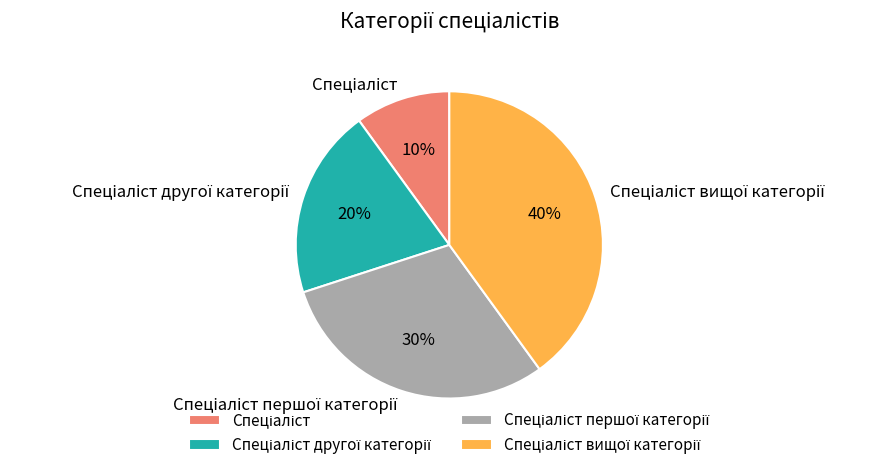

To the nearest percent, what is the average slice percentage?

25%